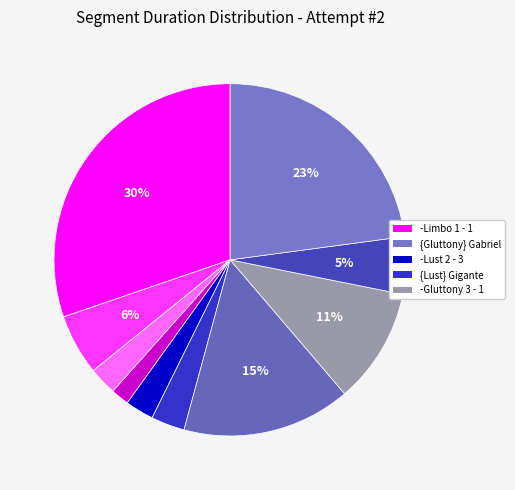

How many slices are in this pie chart?

10